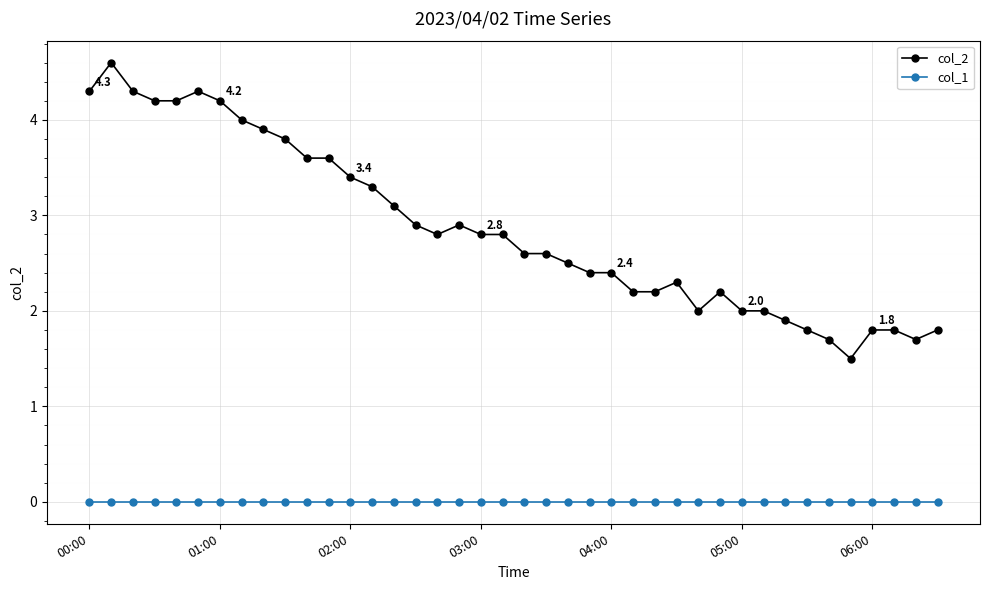

Rank the series by their average value, from highest to lowest.

col_2, col_1